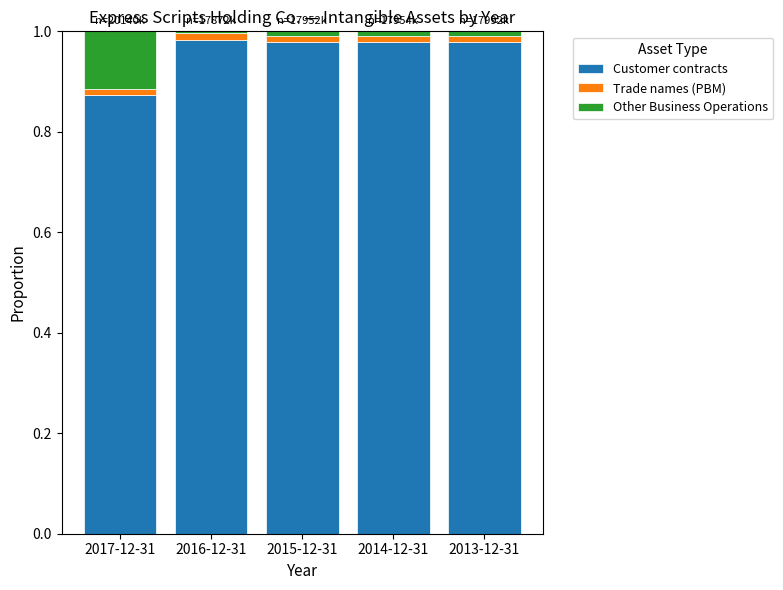

What is the sum of all Customer contracts values?

4.8